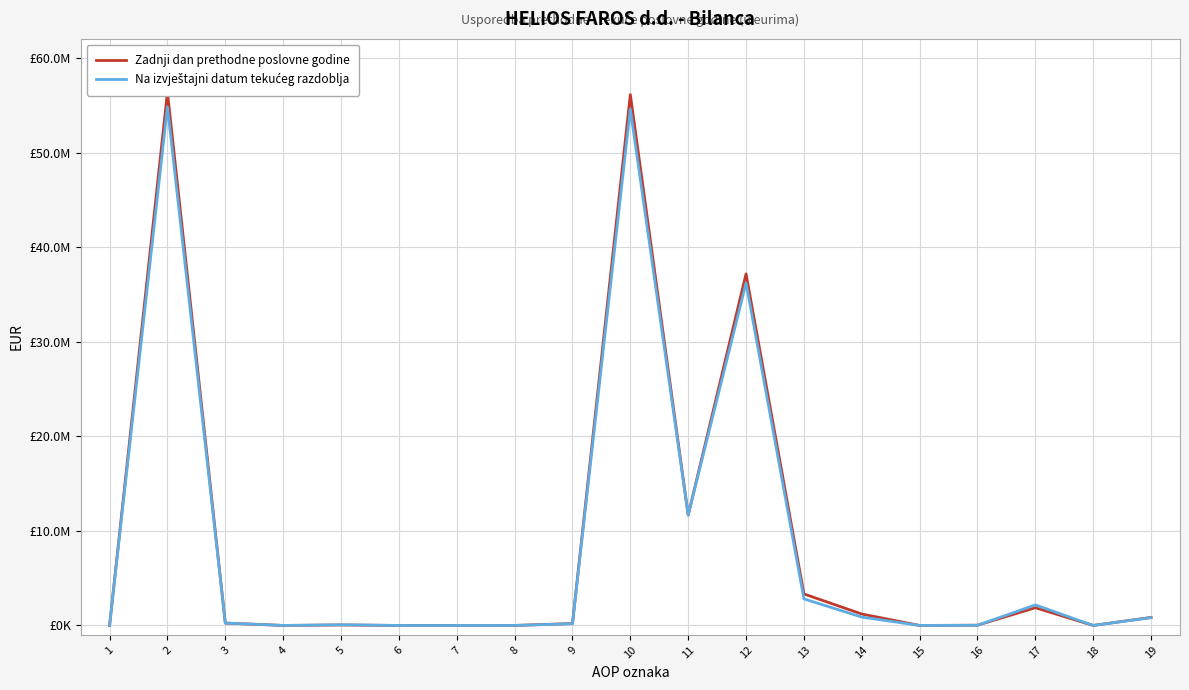

How many interior local peaks does the Zadnji dan prethodne poslovne godine series have?

5